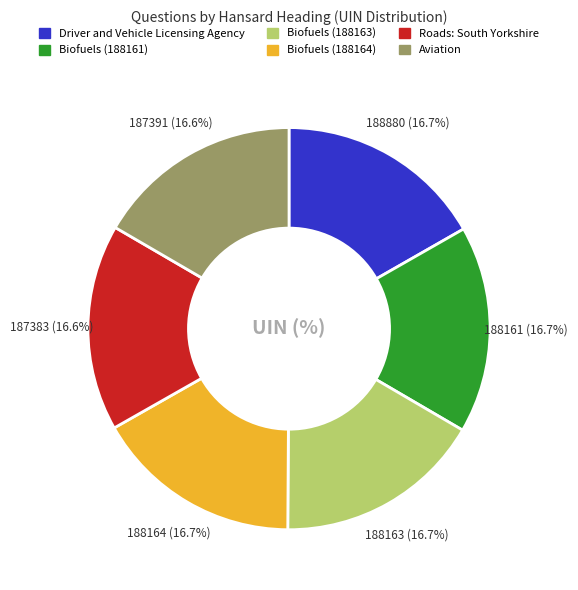

Does Biofuels (188164) account for over 50% of the chart?

No